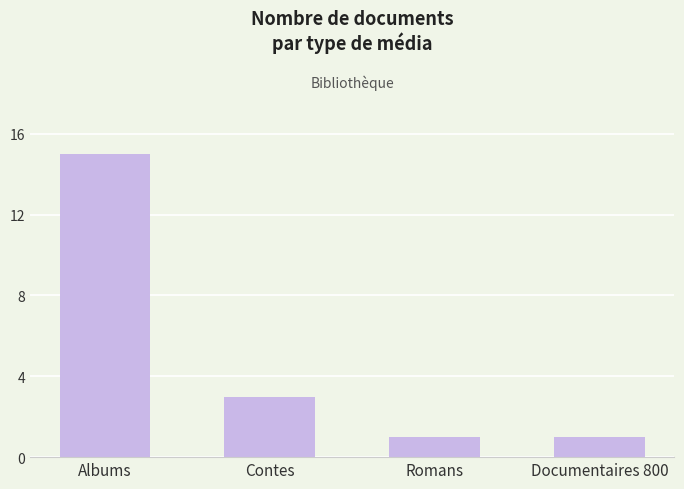

Reading right to left, transcribe all the data shown in this chart.

1	1	3	15